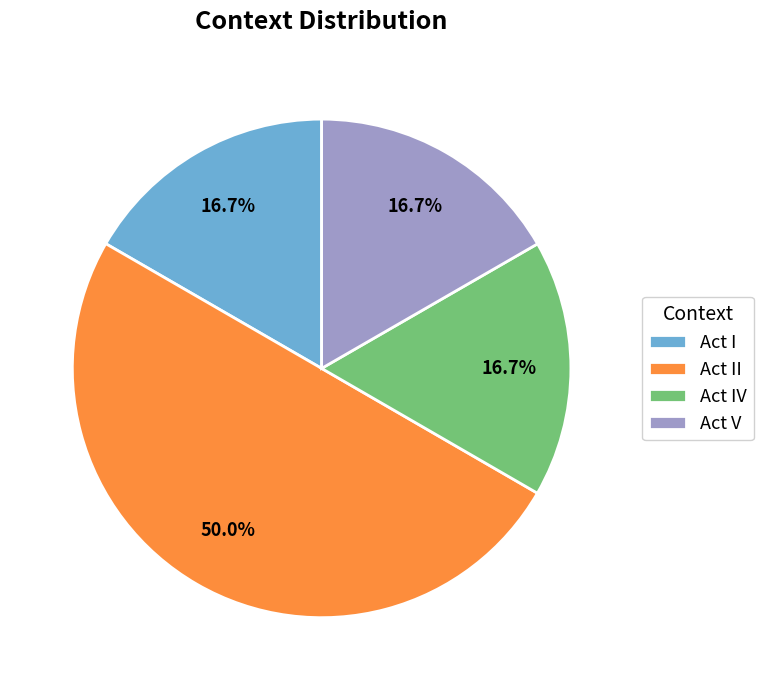

What is the ratio of the value at Act V to the value at Act II?

0.3